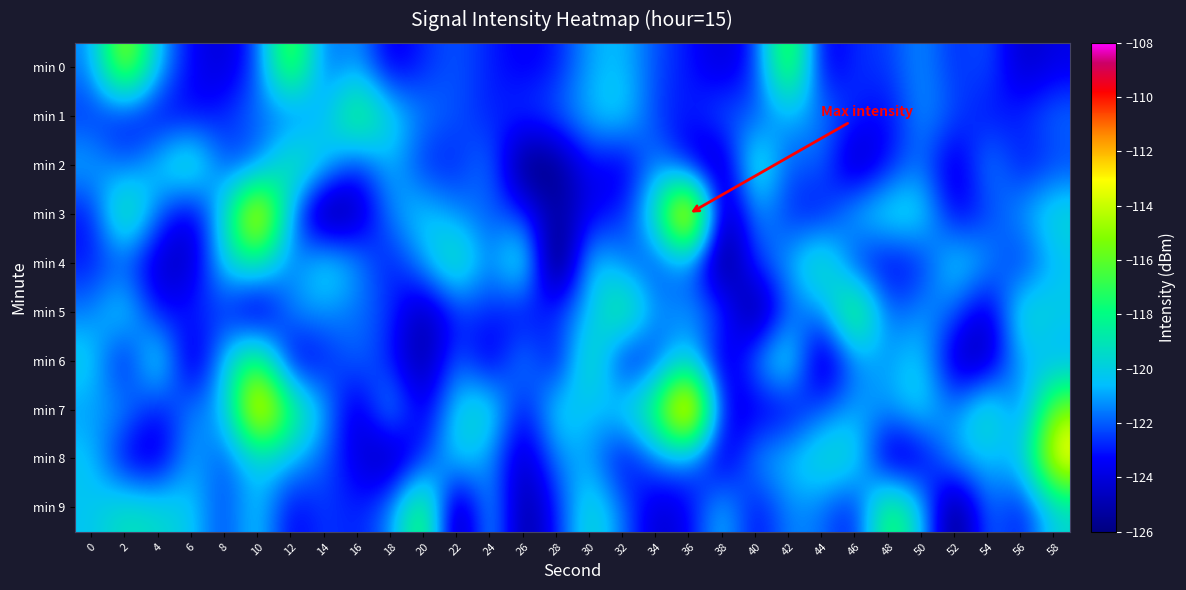

At which category is the sum across all series the highest?

10